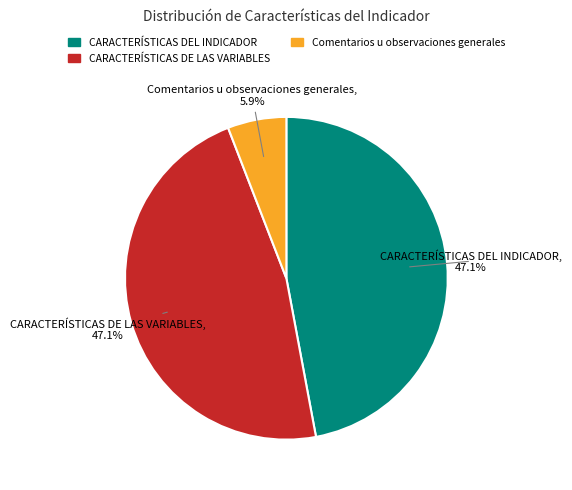

Is CARACTERÍSTICAS DE LAS VARIABLES the majority of the pie?

No